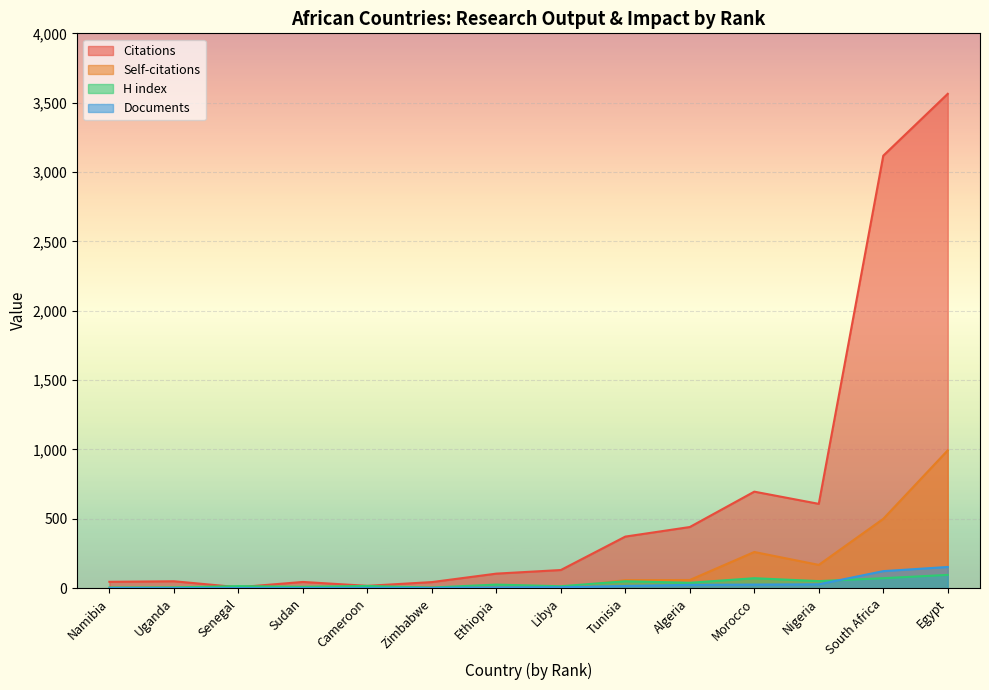

How many lines are shown in the chart?

4